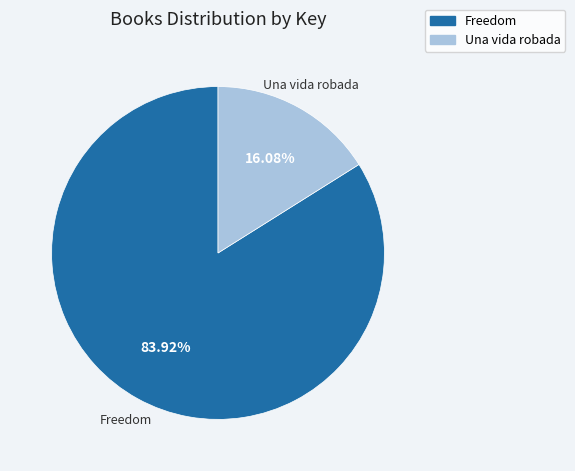

Between Una vida robada and Freedom, which is larger?

Freedom